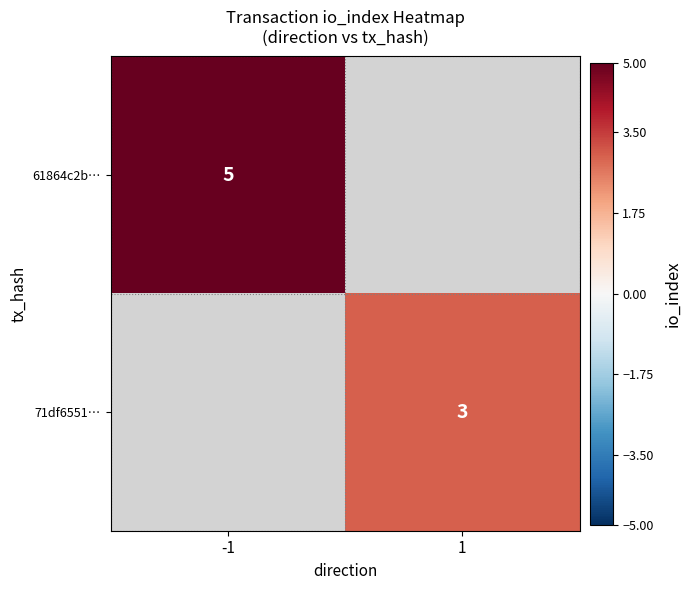

The value of 71df6551… at 1 is 3. True or false?

True